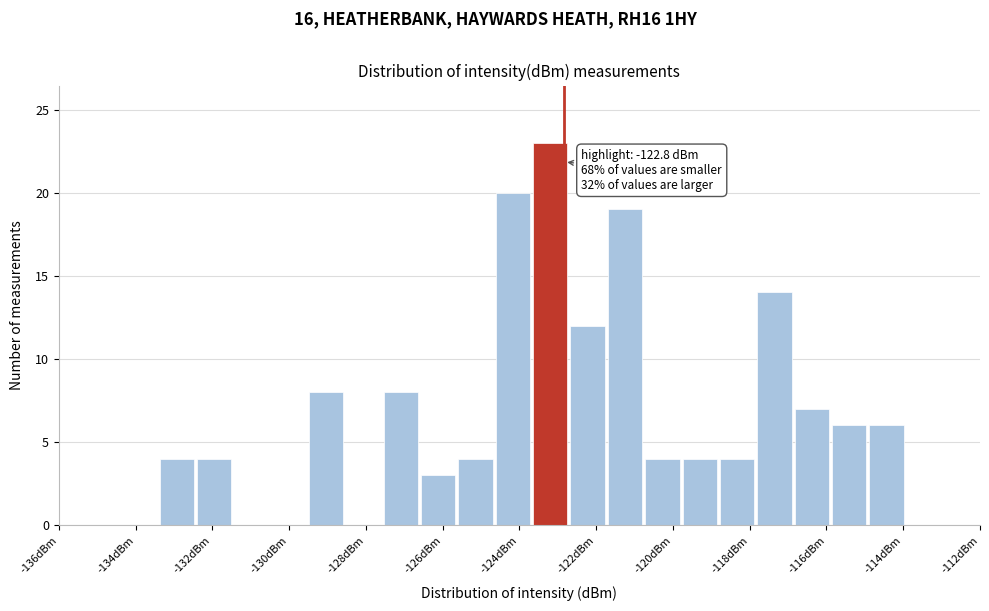

Which range on the x-axis has the tallest bar?

-123.6 to -122.8